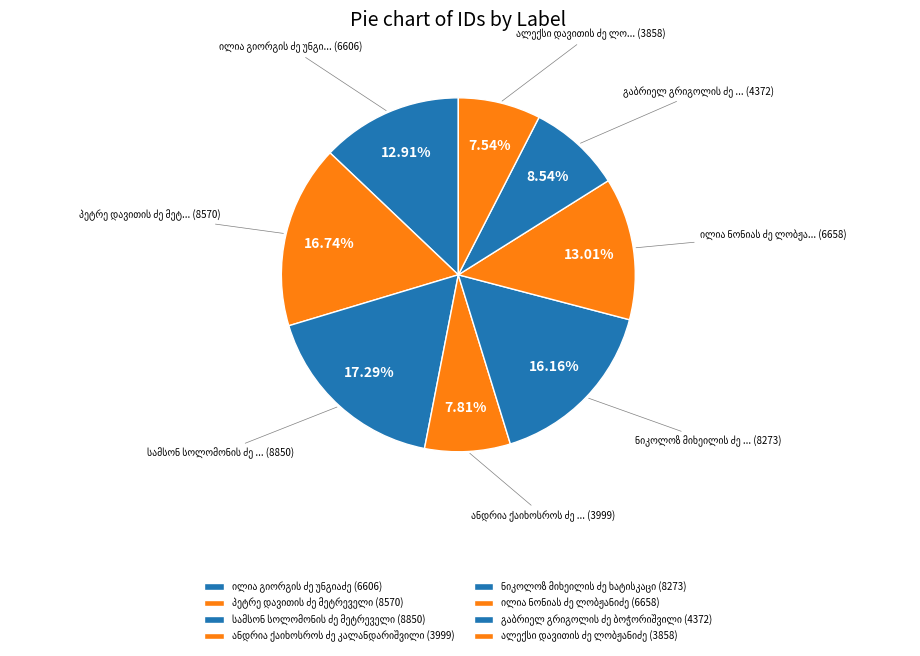

To the nearest percent, what portion does ანდრია ქაიხოსროს ძე კალანდარიშვილი represent?

8%